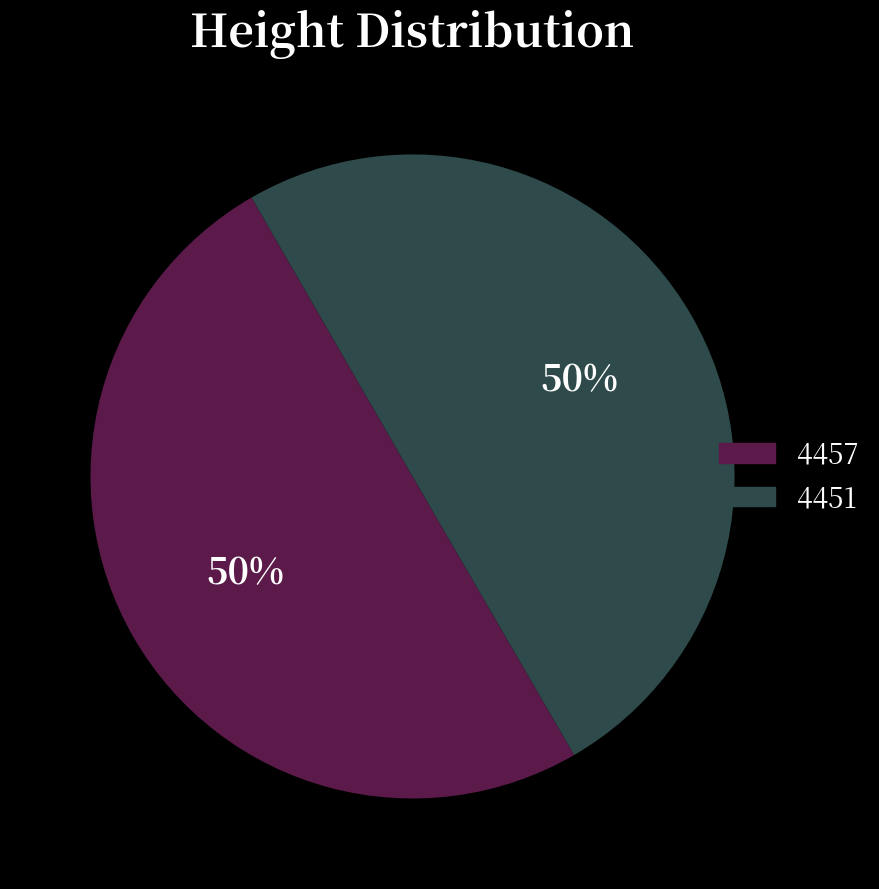

Combined, do 4451 and 4457 account for over 50%?

Yes